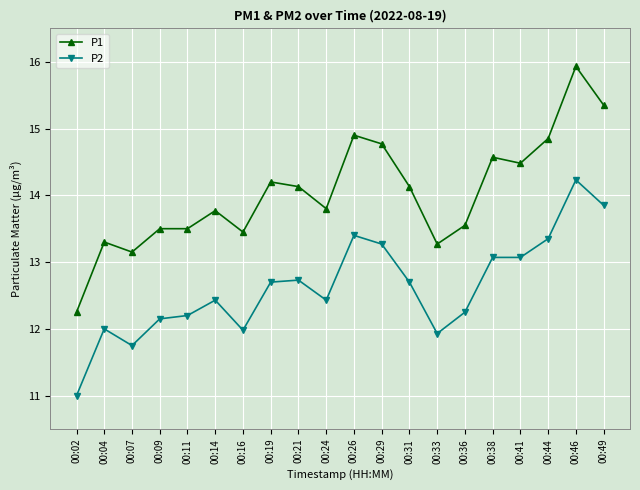

Which series has the largest range (max minus min)?

P1